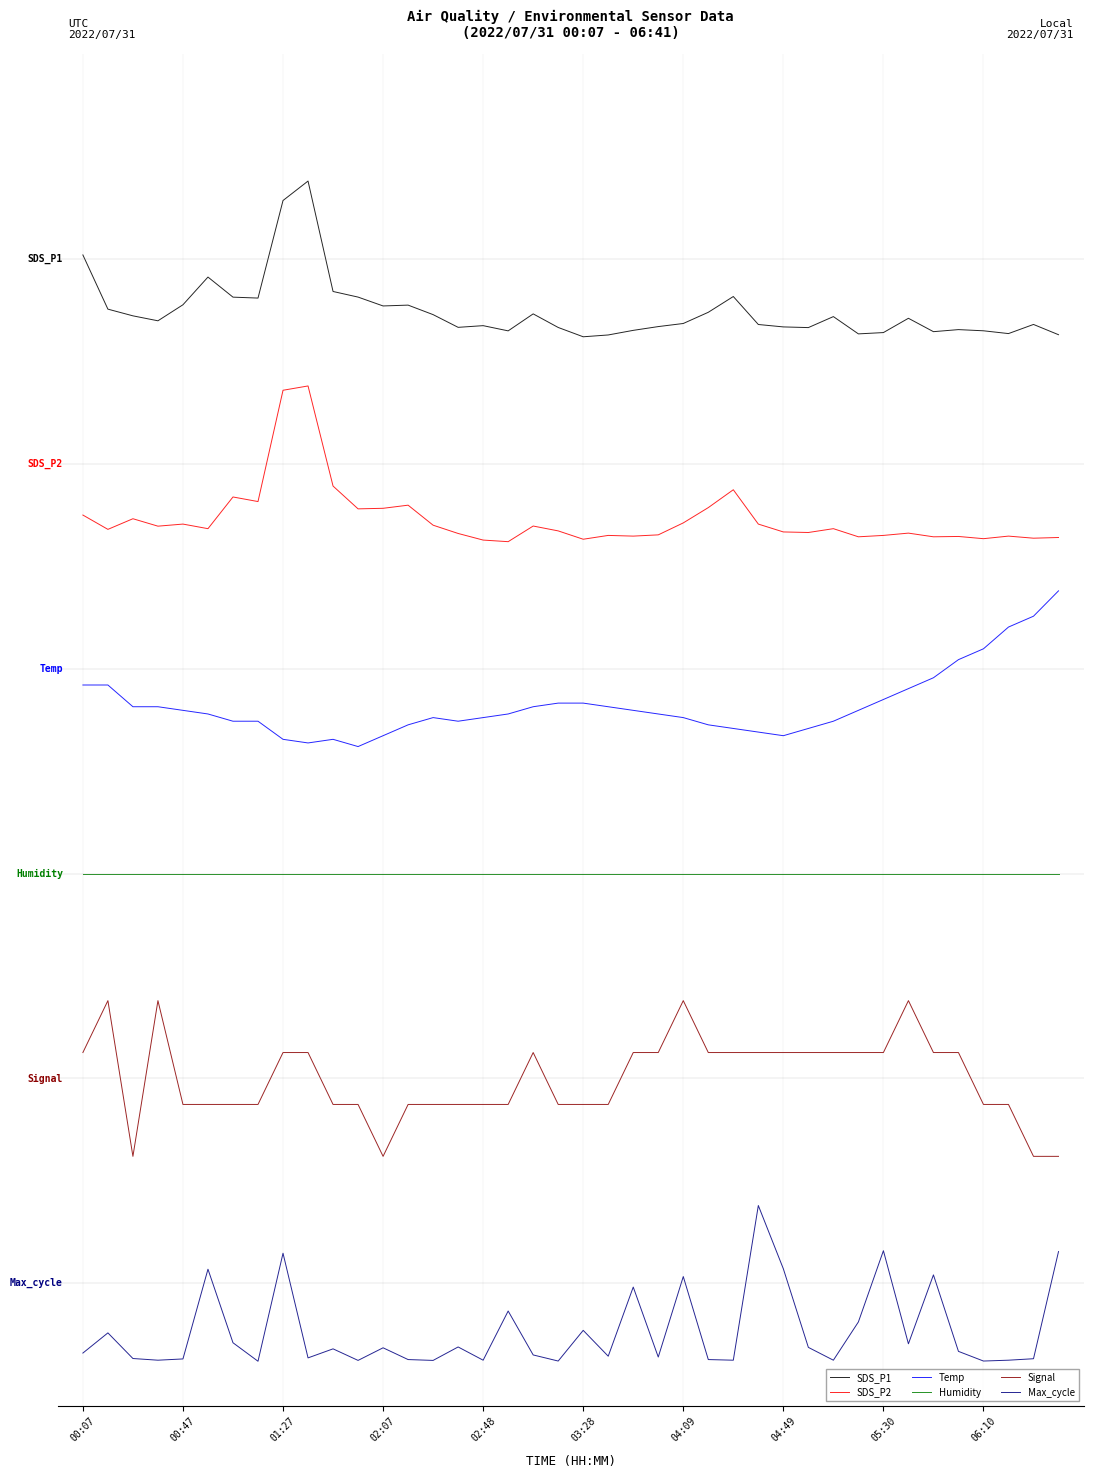

What are all the series names shown in the legend?

SDS_P1, SDS_P2, Temp, Humidity, Signal, Max_cycle